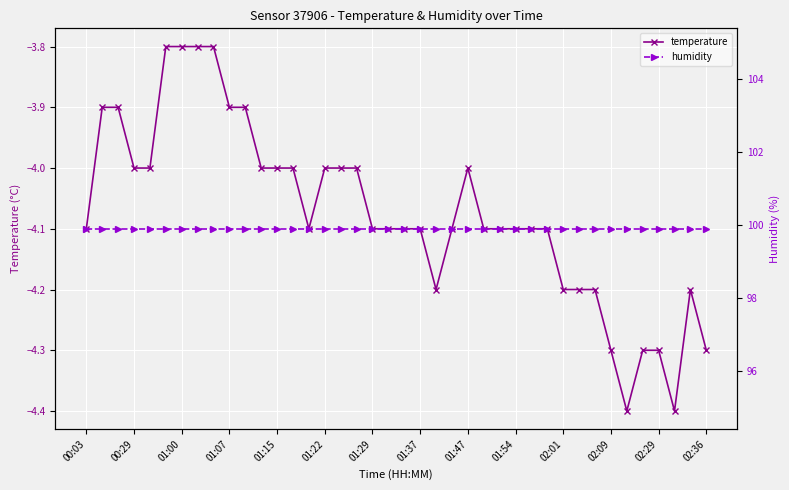

What is the value of the temperature point at the 23rd from the left?

-4.2